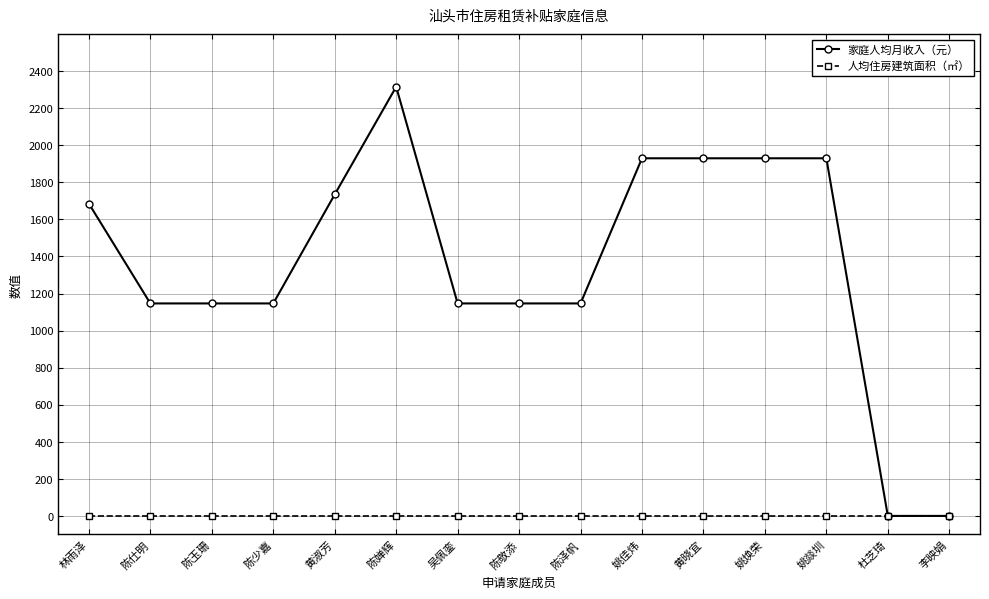

Does the chart display data point markers on the line(s)?

Yes